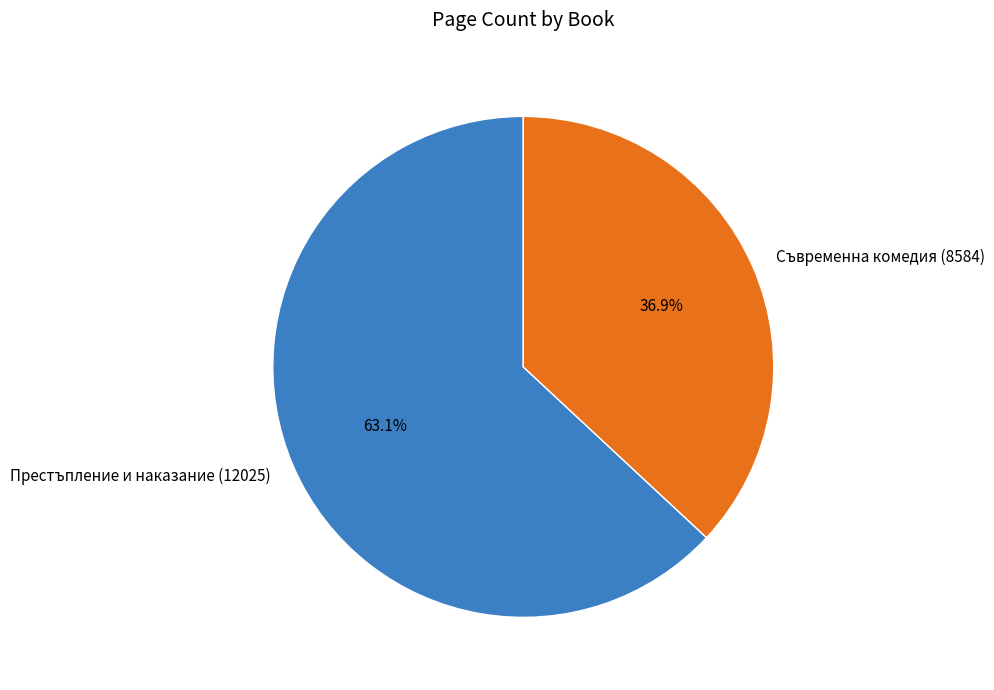

How many segments does this pie chart have?

2